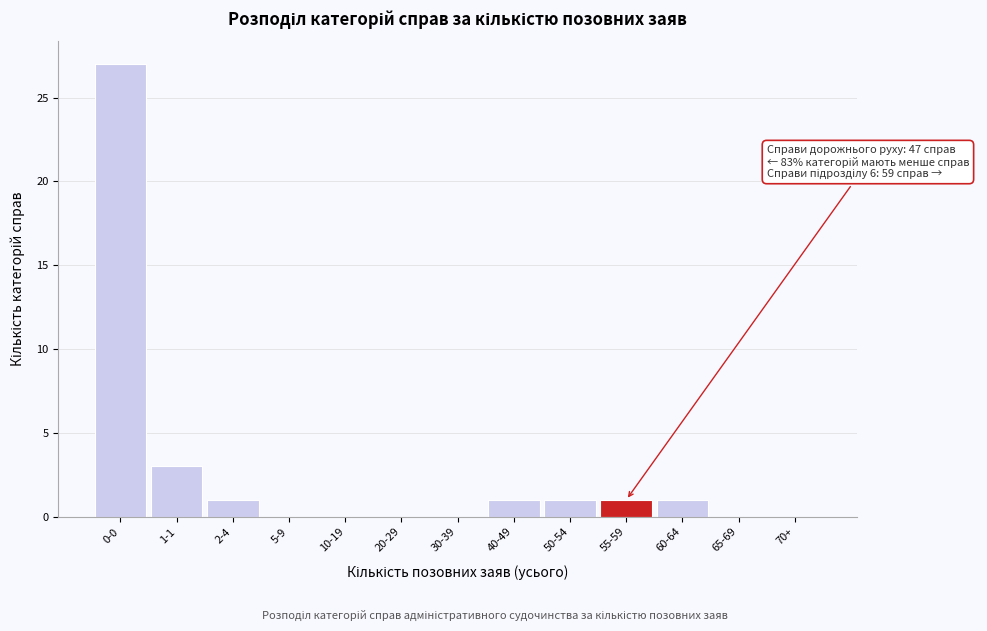

Reading left to right, extract all data points from this chart.

0-0=27	1-1=3	2-4=1	5-9=0	10-19=0	20-29=0	30-39=0	40-49=1	50-54=1	55-59=1	60-64=1	65-69=0	70+=0